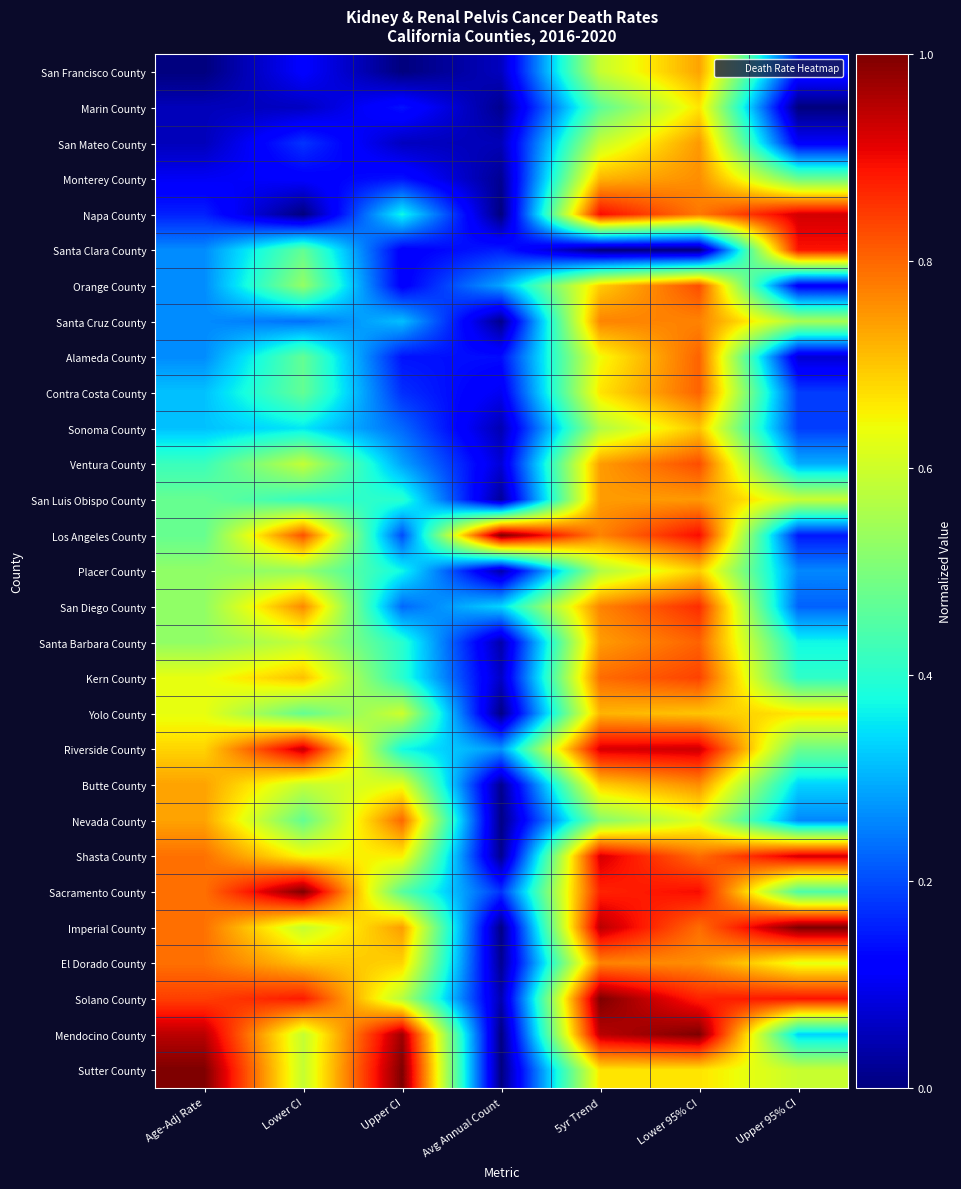

Which series has the largest total across all categories?

Solano County